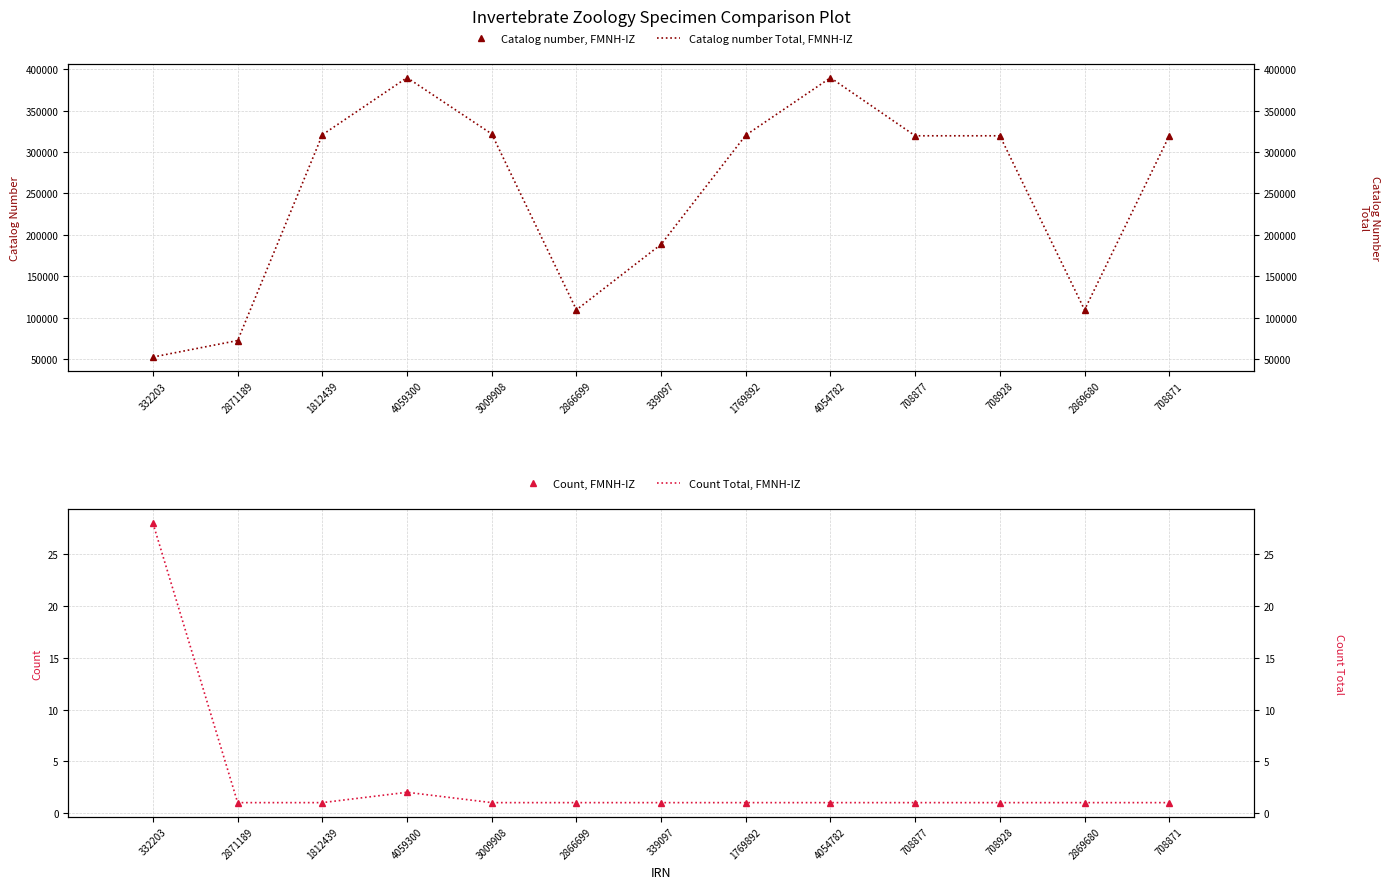

At which label does Count, FMNH-IZ reach its peak?

332203